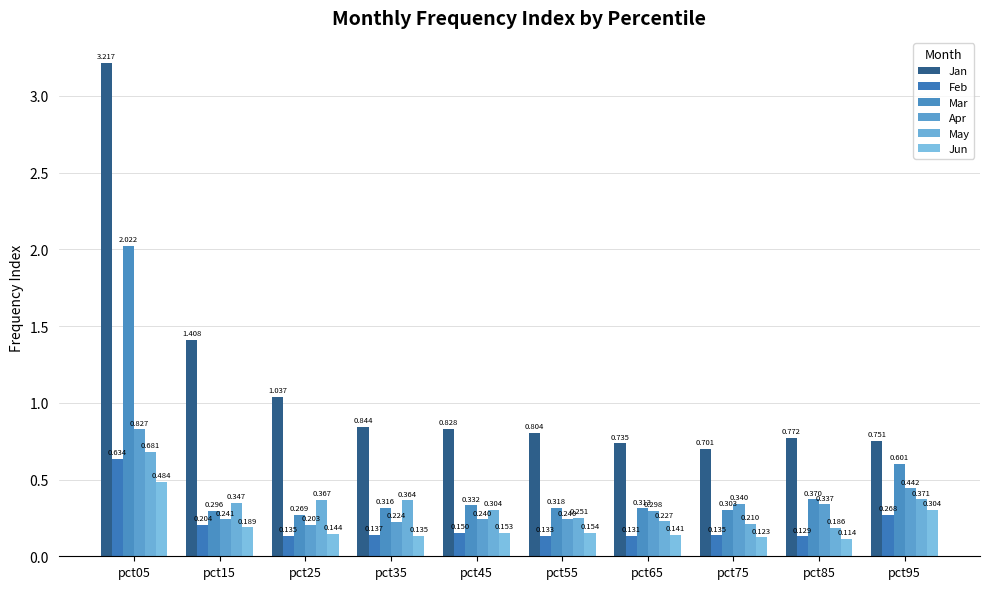

How many groups of bars are there?

10